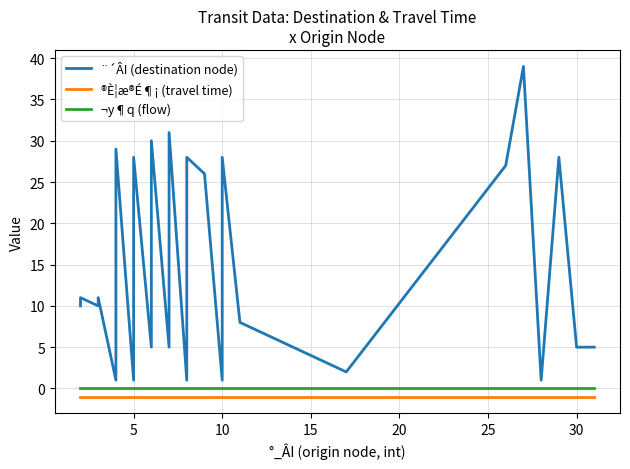

Which series has the largest total across all categories?

¨´ÂI (destination node)